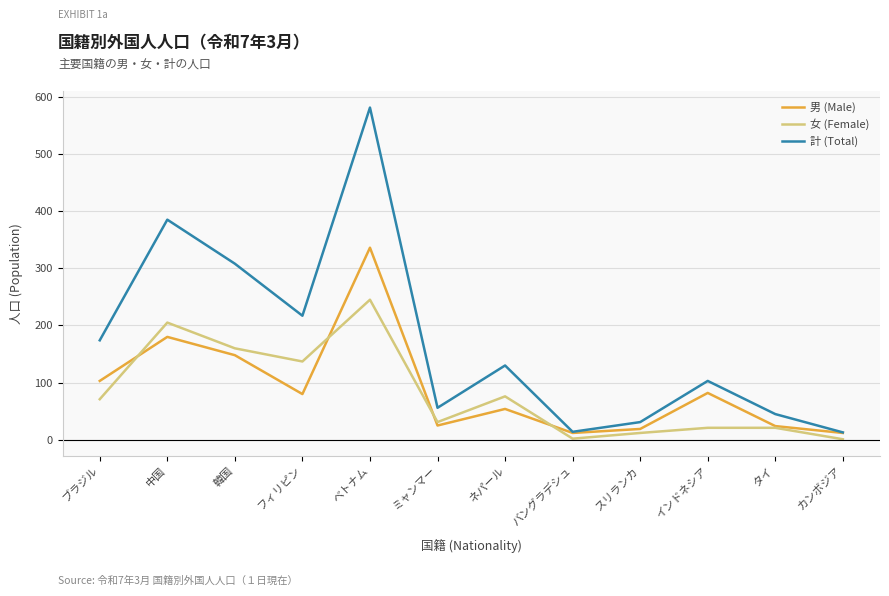

Which series changed the most between ミャンマー and スリランカ?

計 (Total)